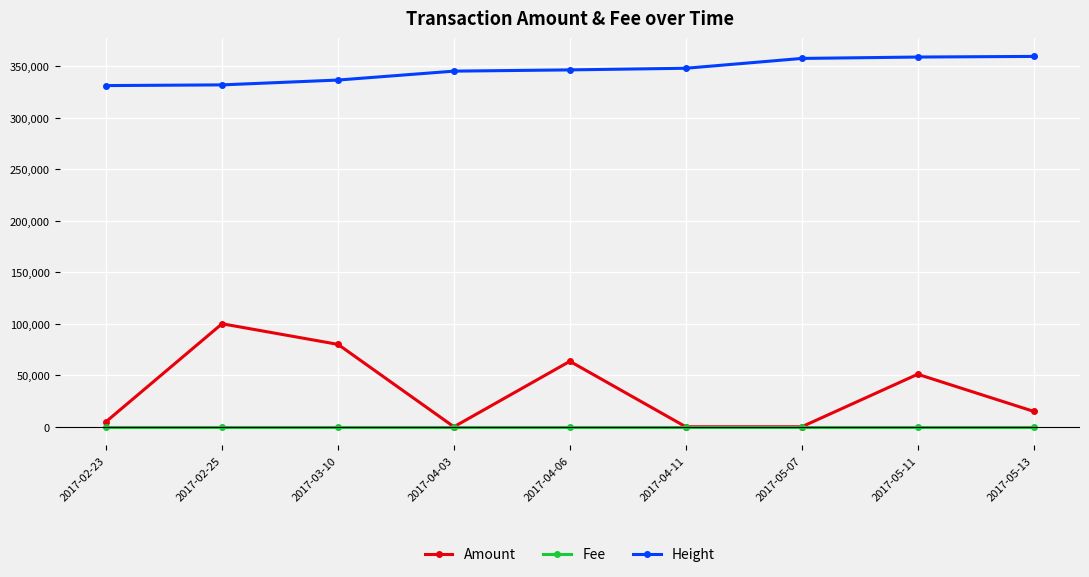

List the series in order of their peak value, highest first.

Height, Amount, Fee